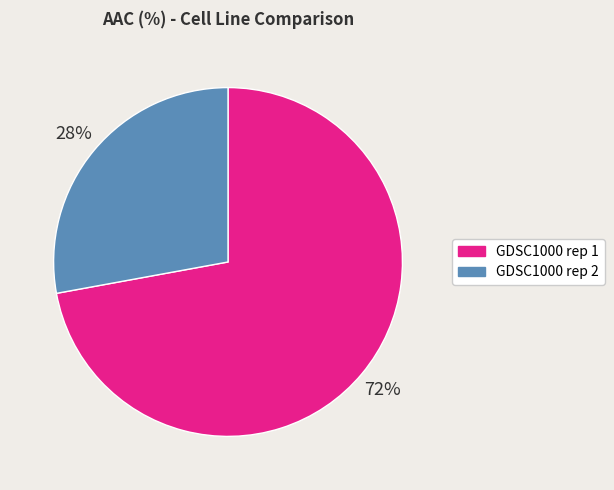

Is it true that GDSC1000 rep 2 is 21% of the pie?

False